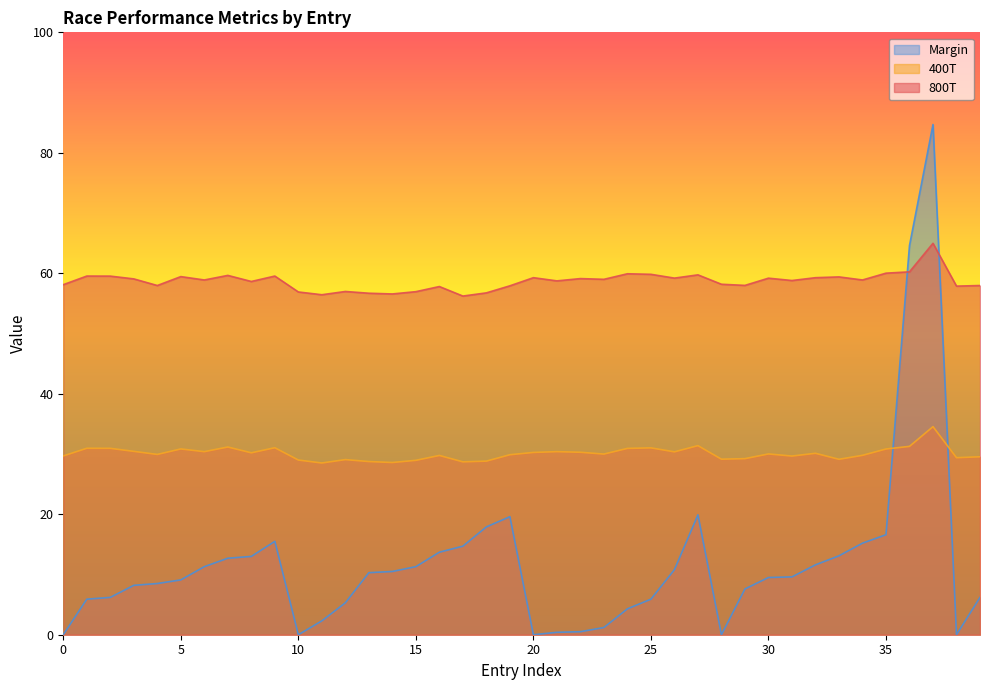

Rank the series by their maximum value, from lowest to highest.

400T, 800T, Margin